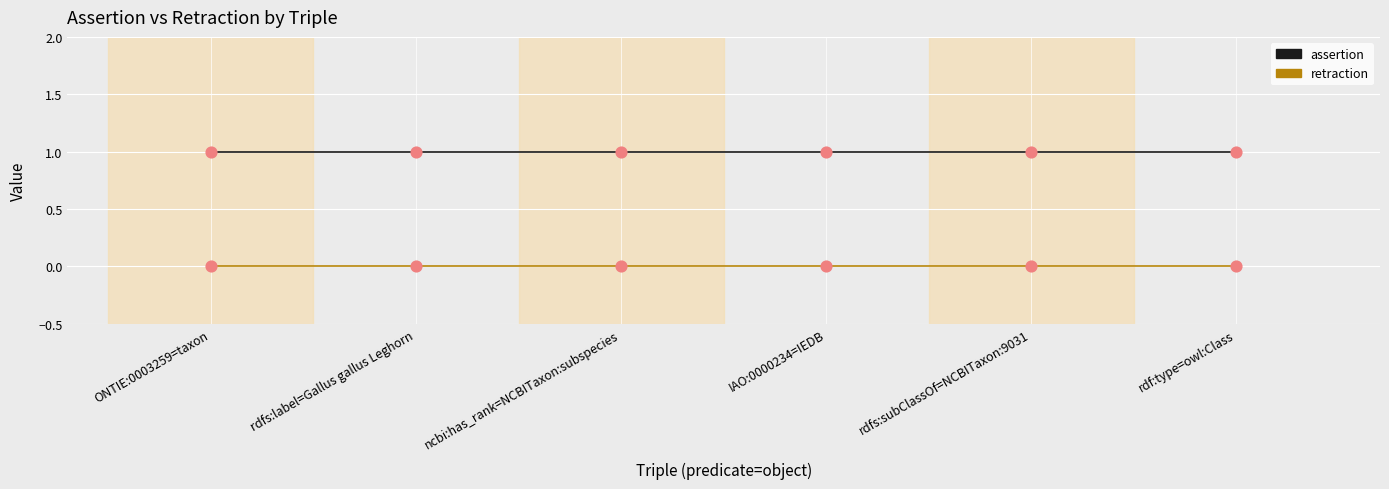

Is the value of assertion at ncbi:has_rank=NCBITaxon:subspecies greater than the value of retraction at IAO:0000234=IEDB?

Yes